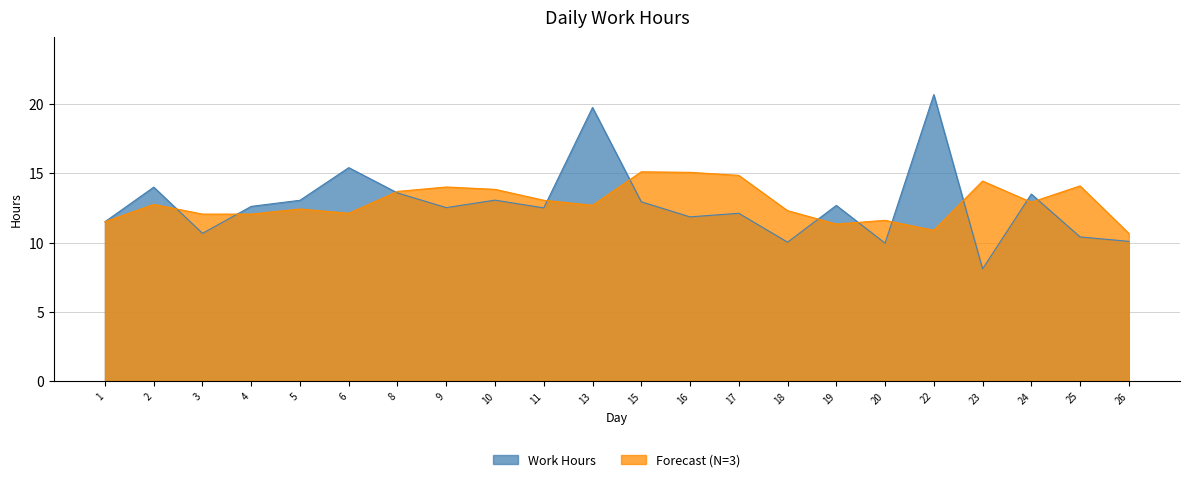

How many distinct data groups are displayed?

2